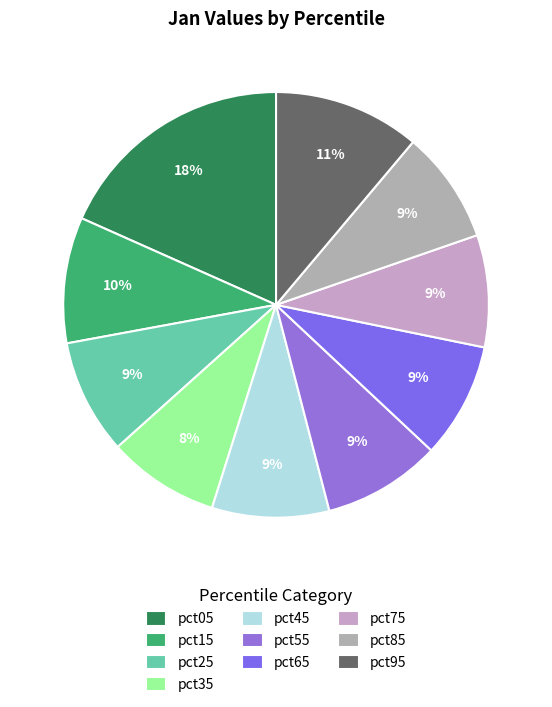

Which slice is the smallest?

pct35